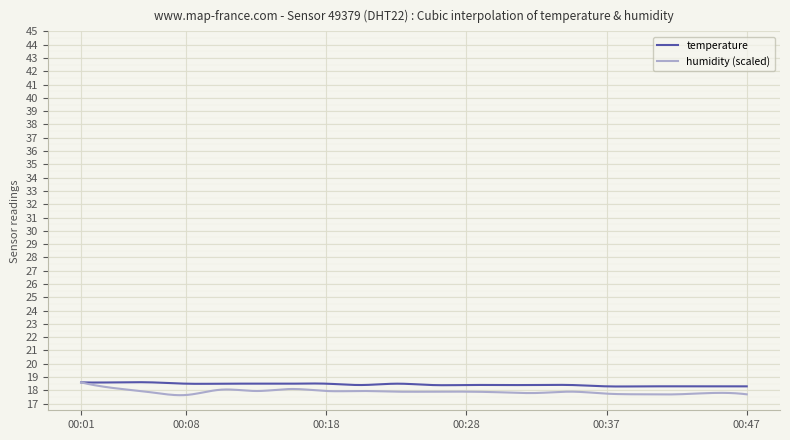

What is the minimum value shown in the chart?

17.6